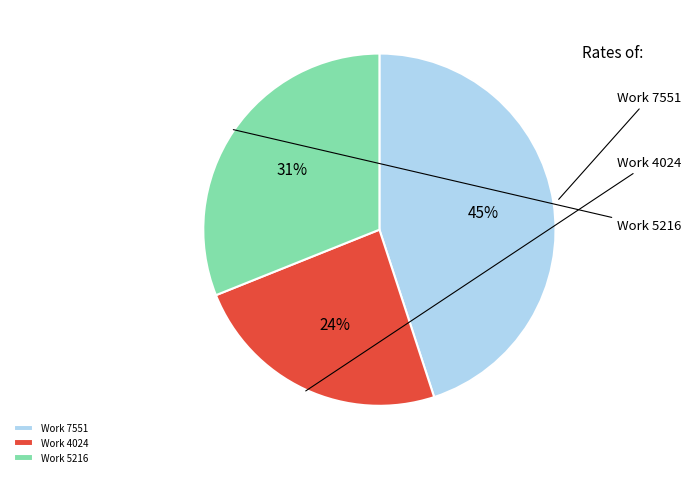

Rank the categories by value from lowest to highest.

Work 4024, Work 5216, Work 7551